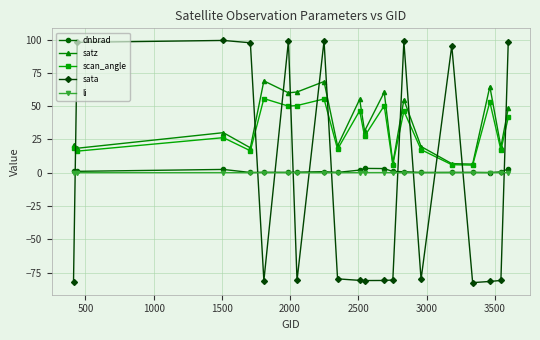

True or false: scan_angle has more than 0 interior local peaks.

True